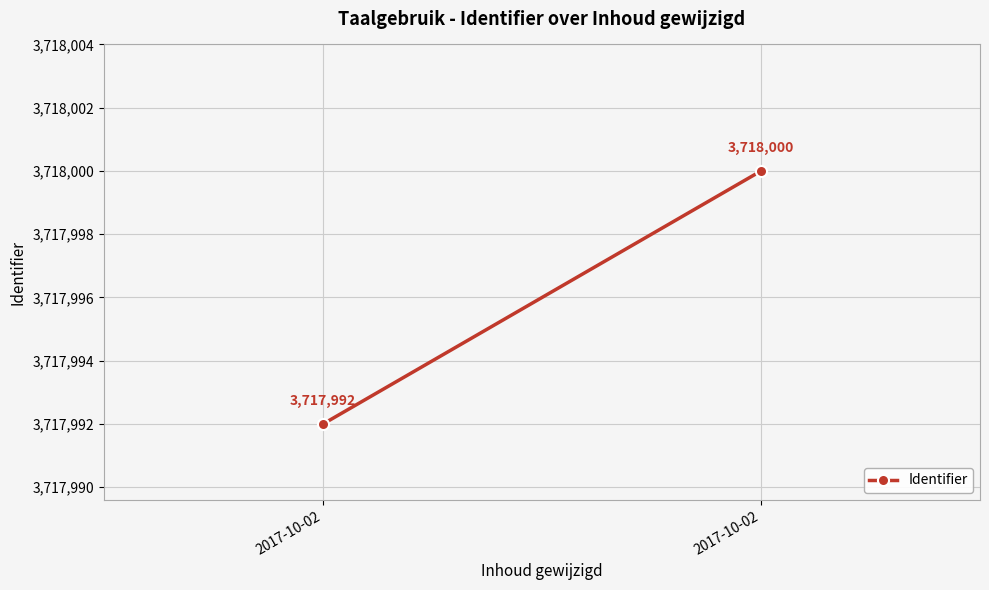

What is the approximate value at 2017-10-02?

3717992